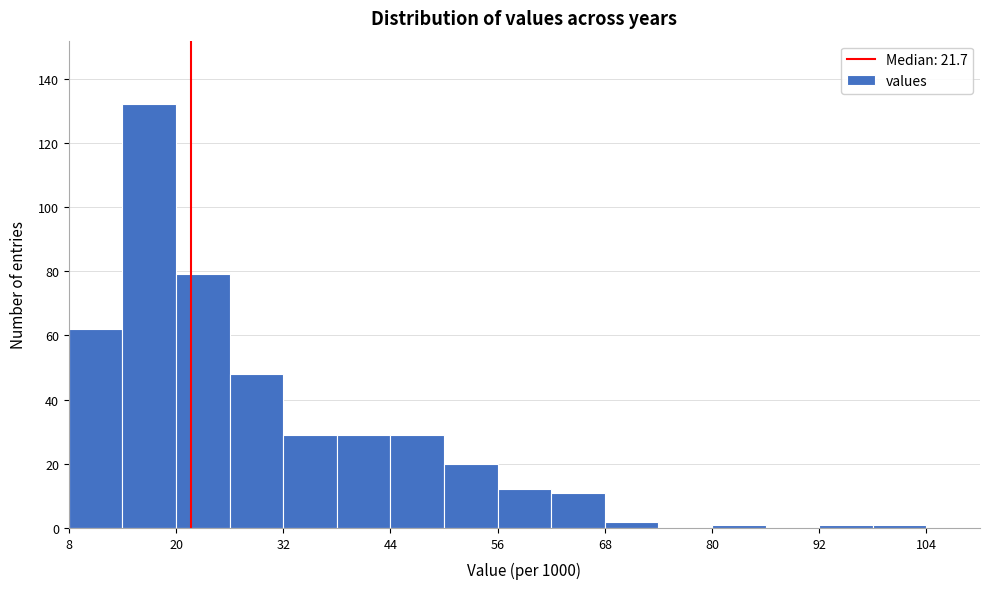

Read against the x-axis, roughly where is the centre of the tallest bar?

18